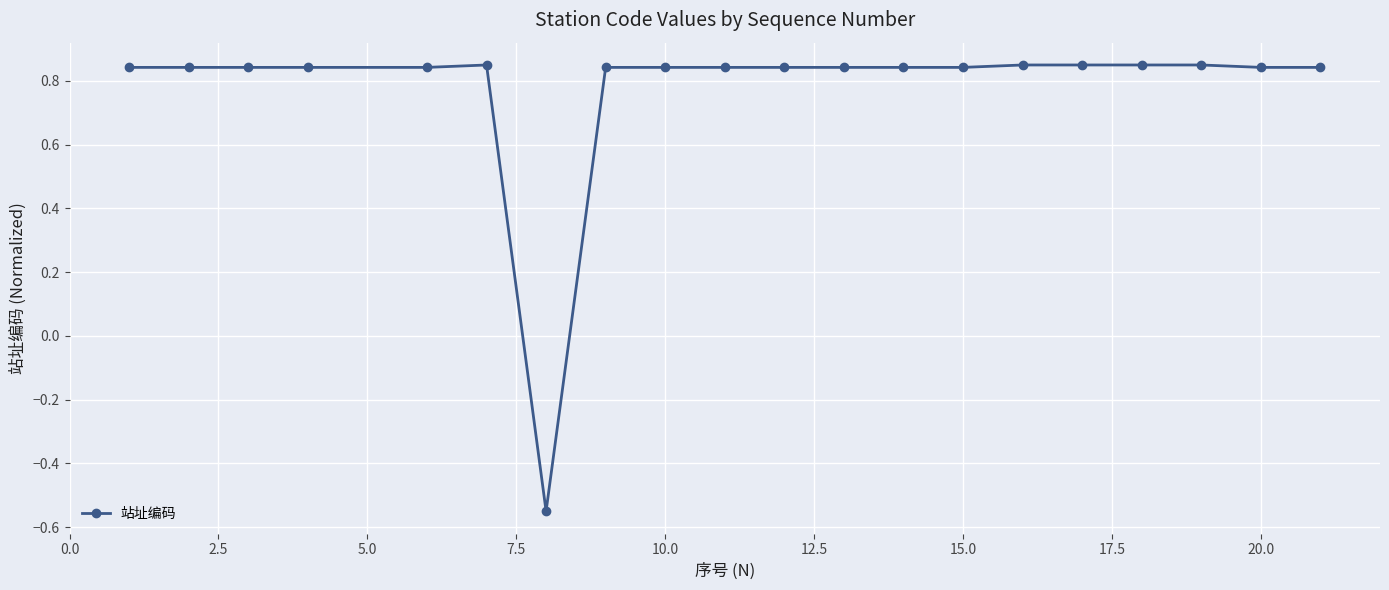

True or false: the data has more than 1 interior local peaks.

True